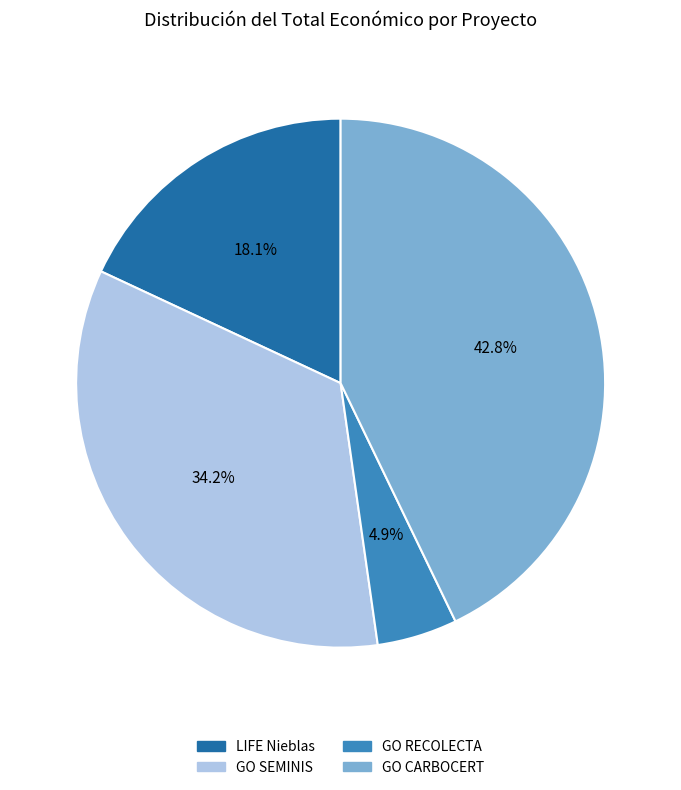

Which category has the biggest portion of the pie?

GO CARBOCERT